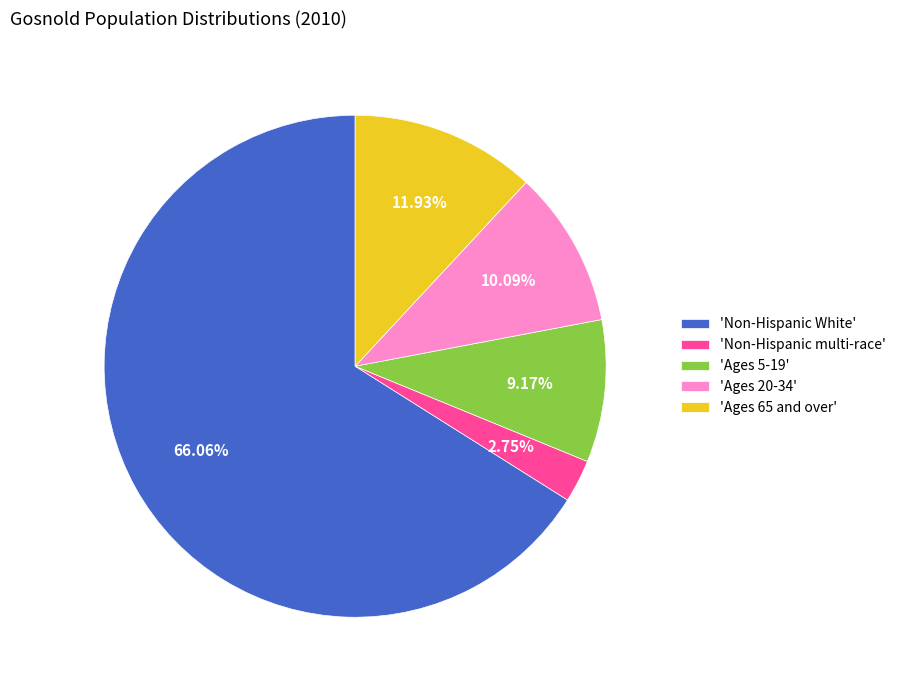

How many slices are in this pie chart?

5